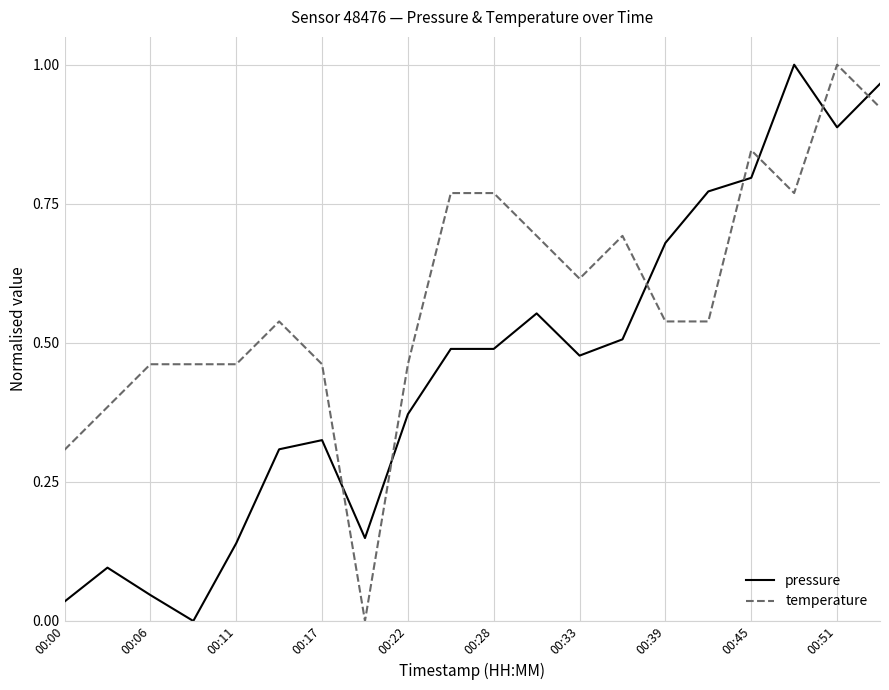

How many lines are shown in the chart?

2